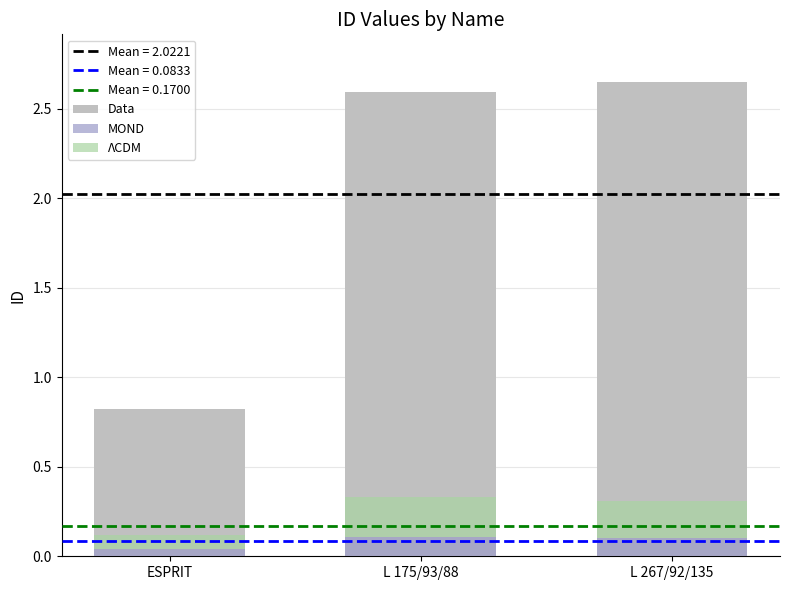

Reading left to right, list all the values displayed in this chart.

Data: 0.8	2.6	2.6
MOND: 0.0	0.1	0.1
ΛCDM: 0.1	0.2	0.2